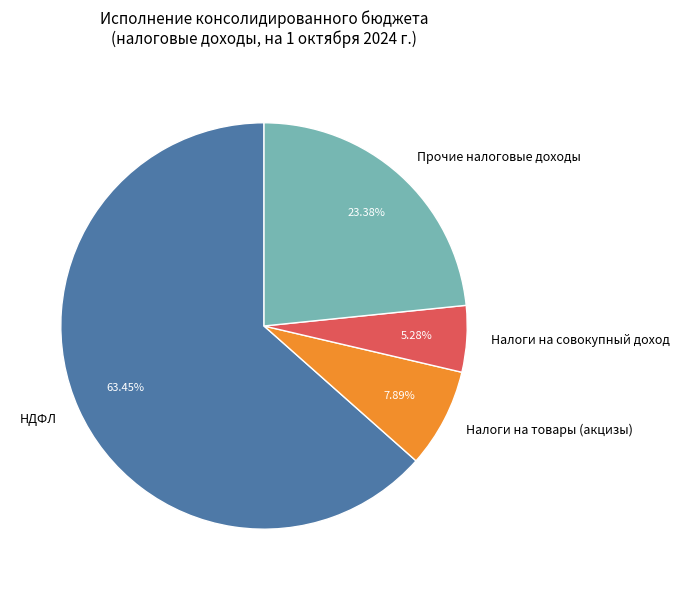

Which slice is the smallest?

Налоги на совокупный доход